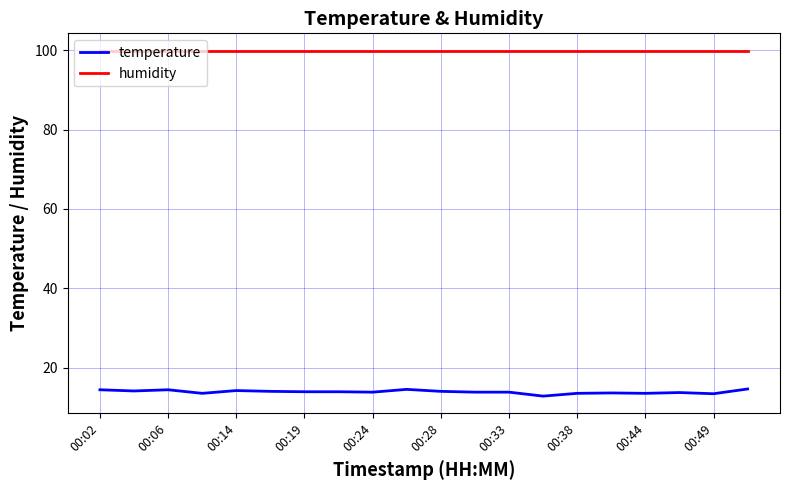

Which series has the largest total across all categories?

humidity